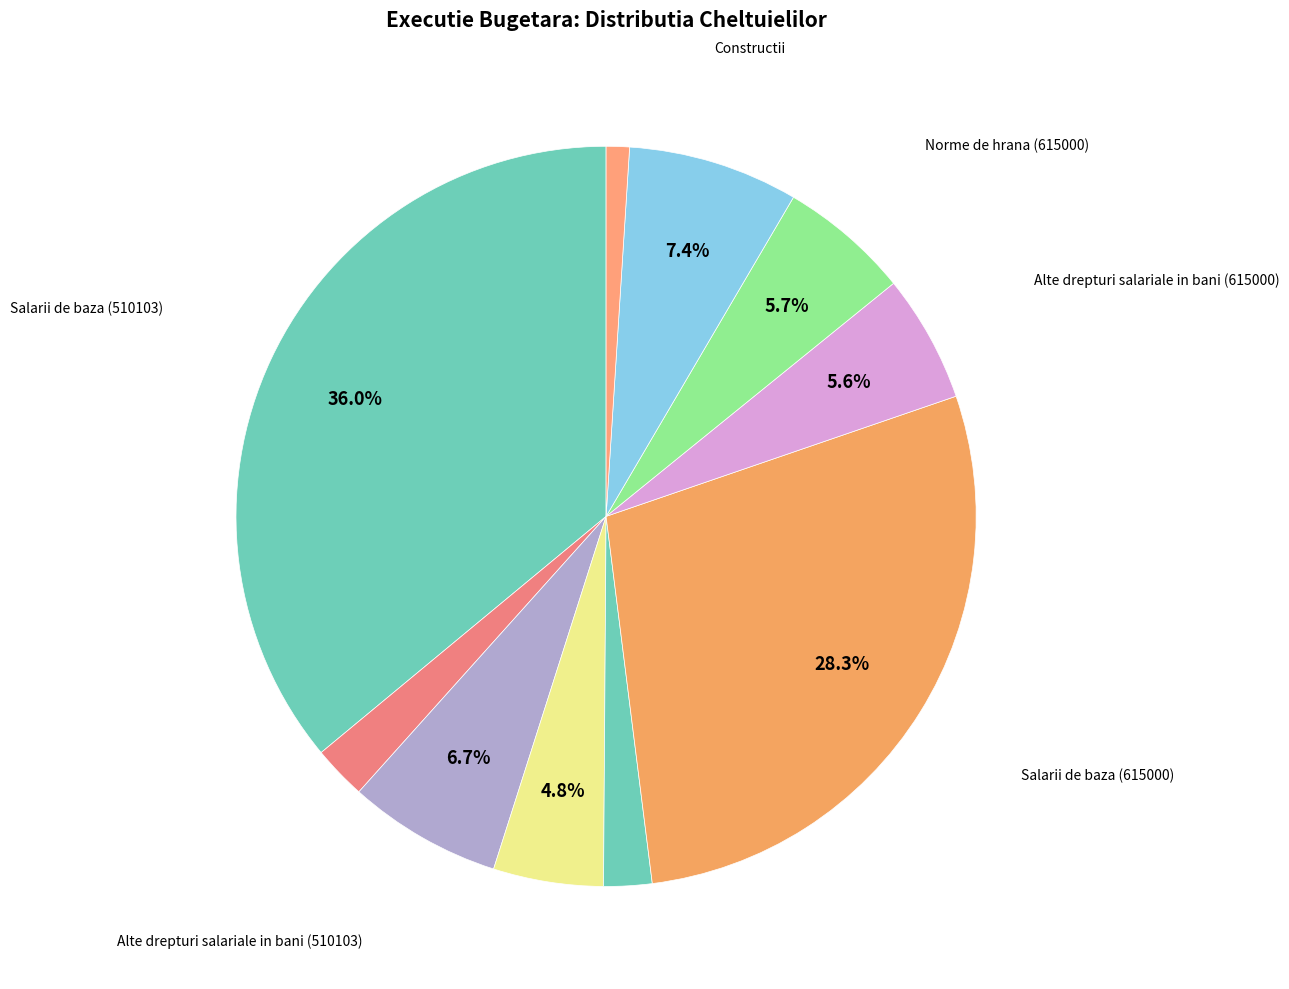

How many segments does this pie chart have?

10